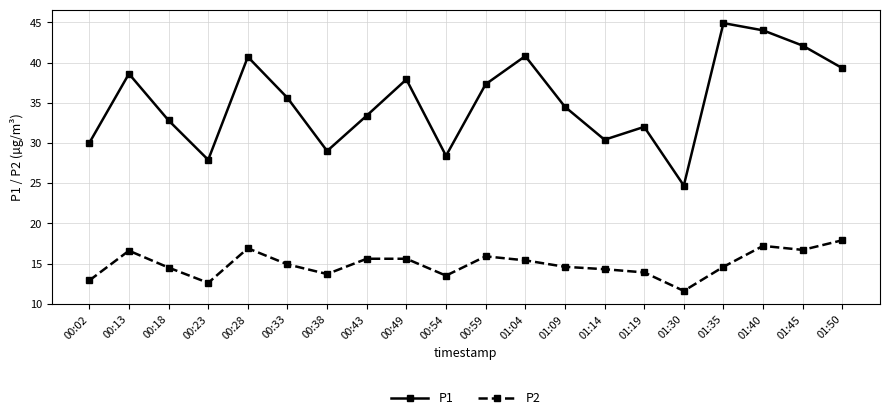

True or false: P1 and P2 cross at least once.

False